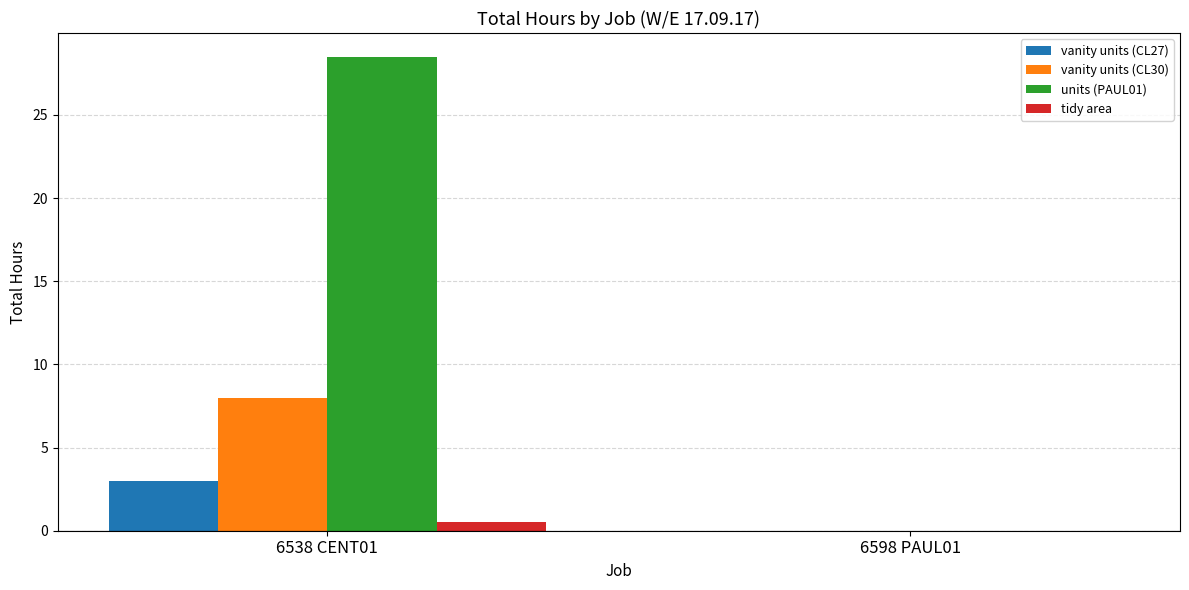

At which label is units (PAUL01) closest to 14?

6598 PAUL01